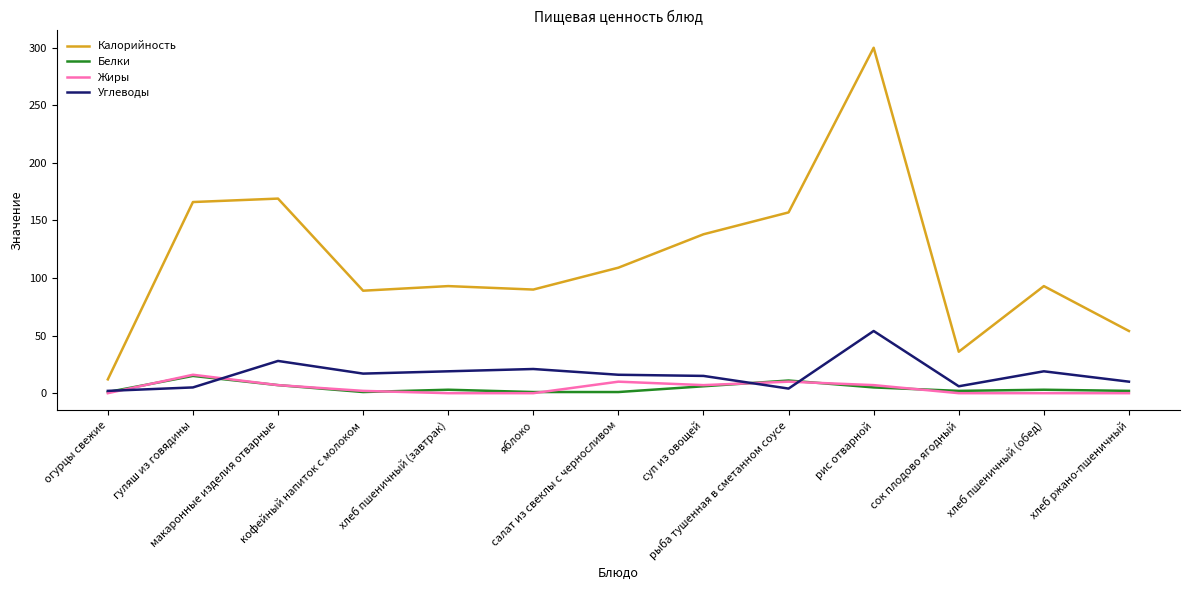

The Калорийность series shows 12 at огурцы свежие. True or false?

True